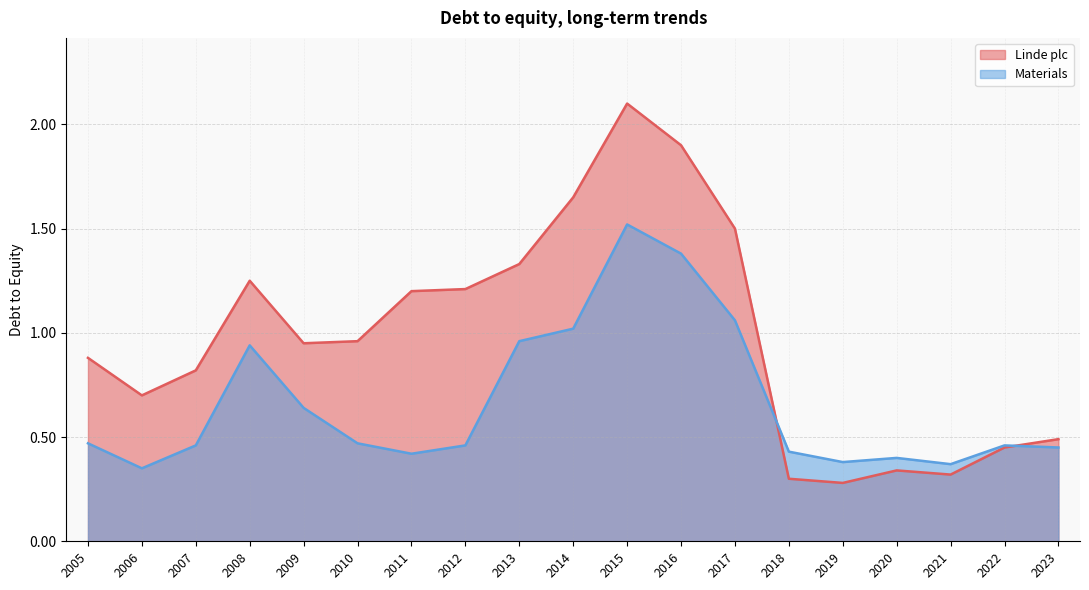

At which label does Materials reach its minimum?

2006